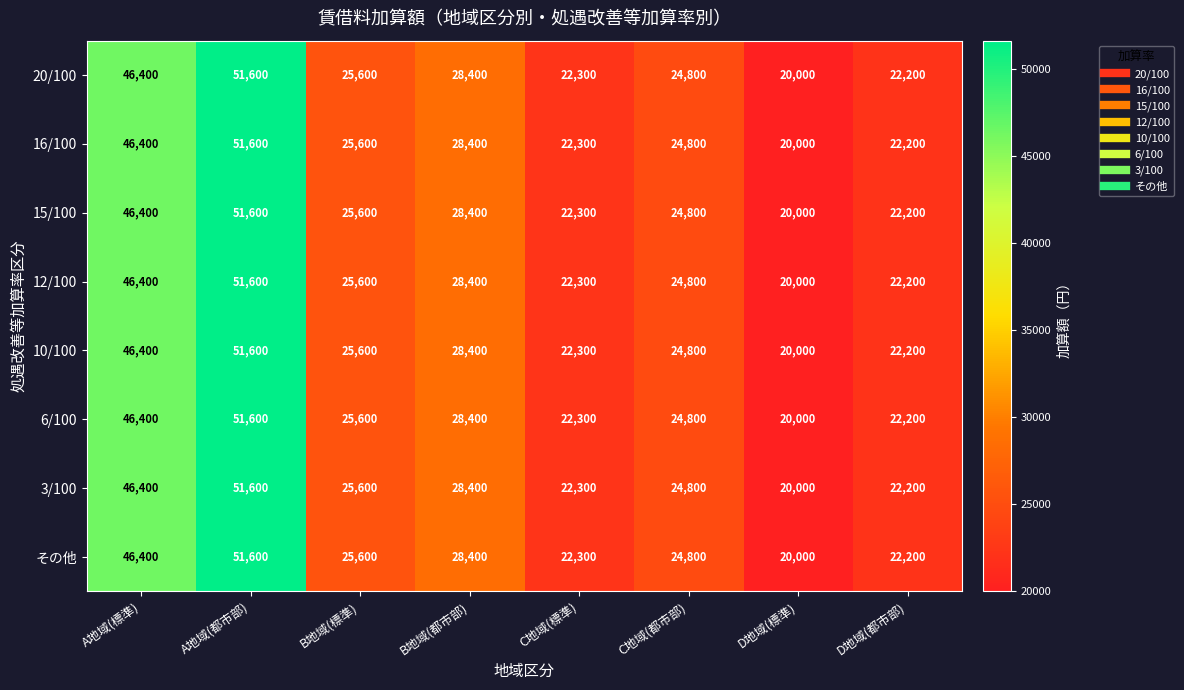

Which label corresponds to the largest value in the chart?

A地域(都市部)